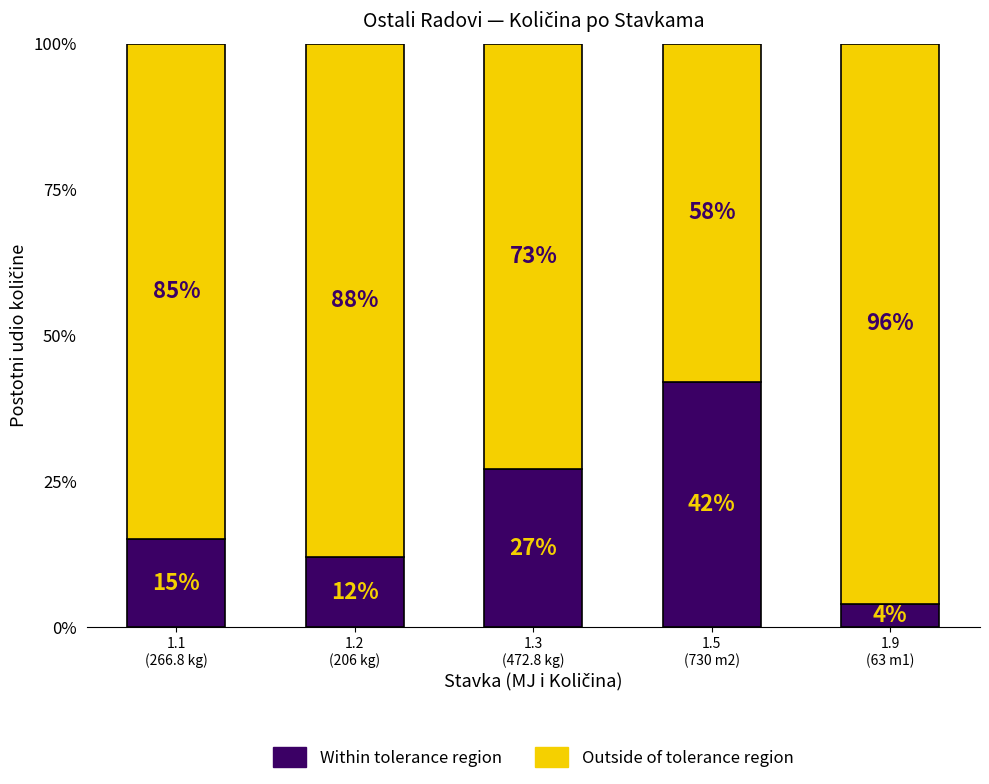

What is the difference between the second highest and minimum values in the Within tolerance region series?

23